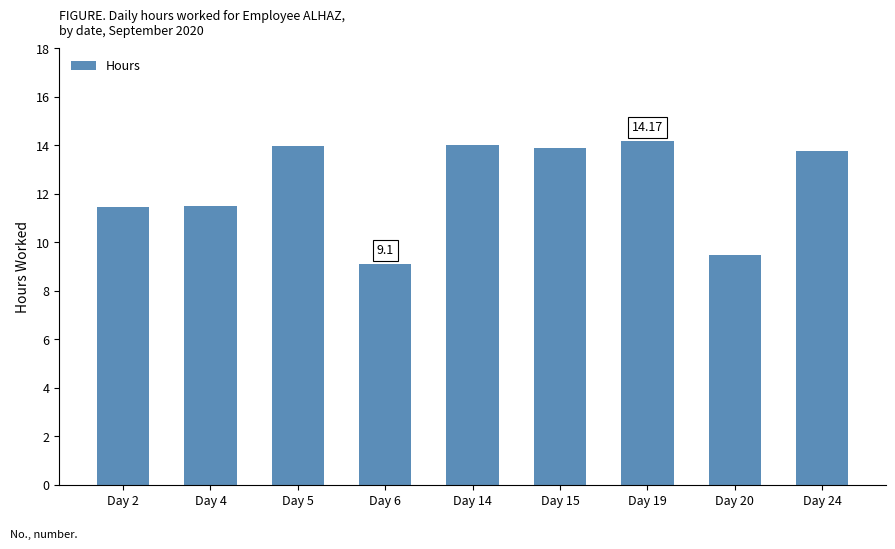

What is the change in value from Day 2 to Day 5?

+2.5